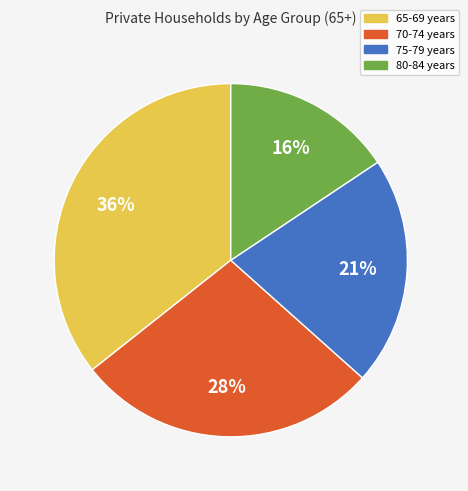

Approximately how many times larger is the value at 70-74 compared to 80-84?

1.8